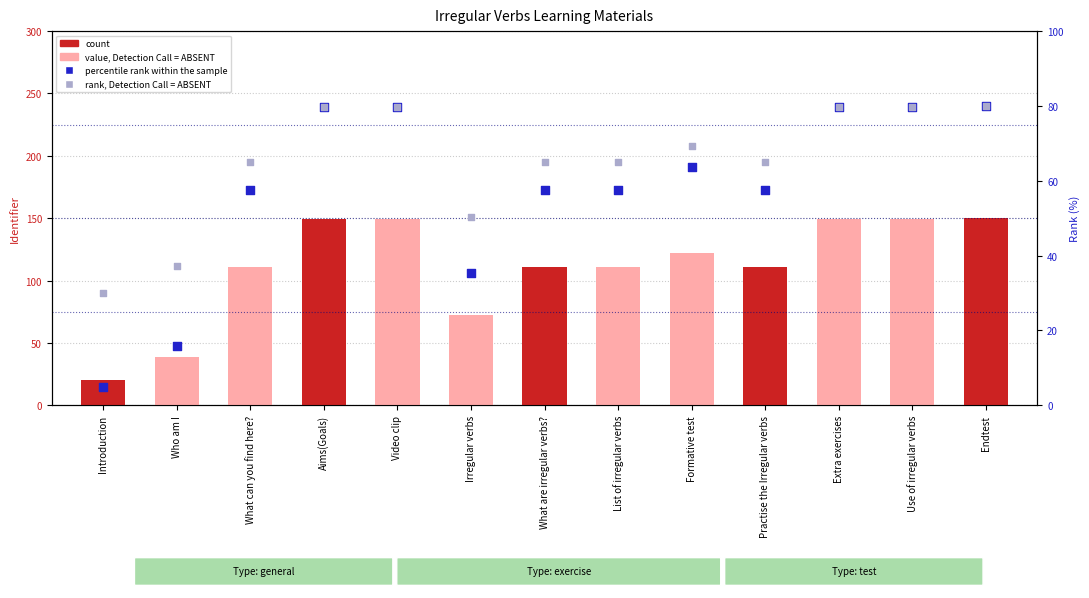

At how many categories does at least one series exceed 141?

5